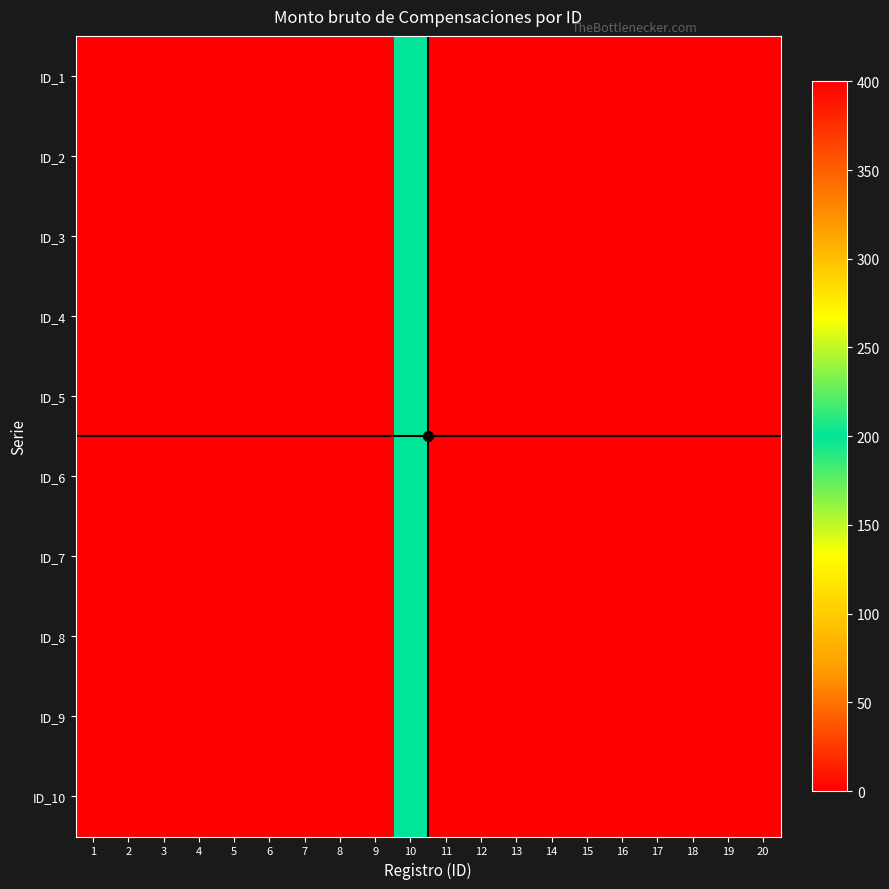

At which category is the sum across all series the highest?

11